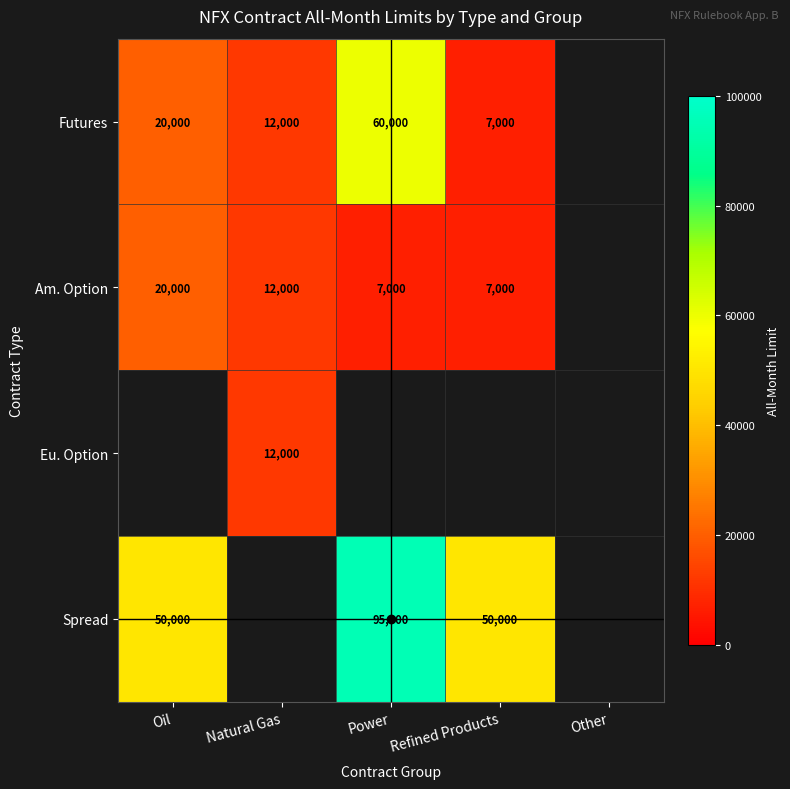

Is it true that Eu. Option equals 3169 at Natural Gas?

False